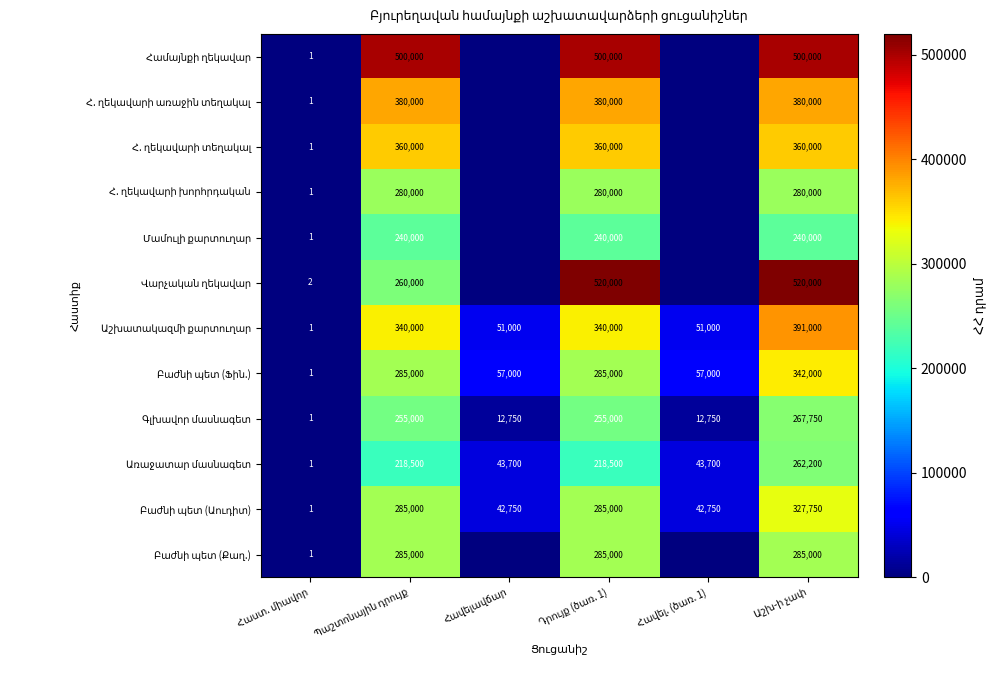

What is the spread (max minus min) of values at Դրույք (ծառ. 1)?

301500